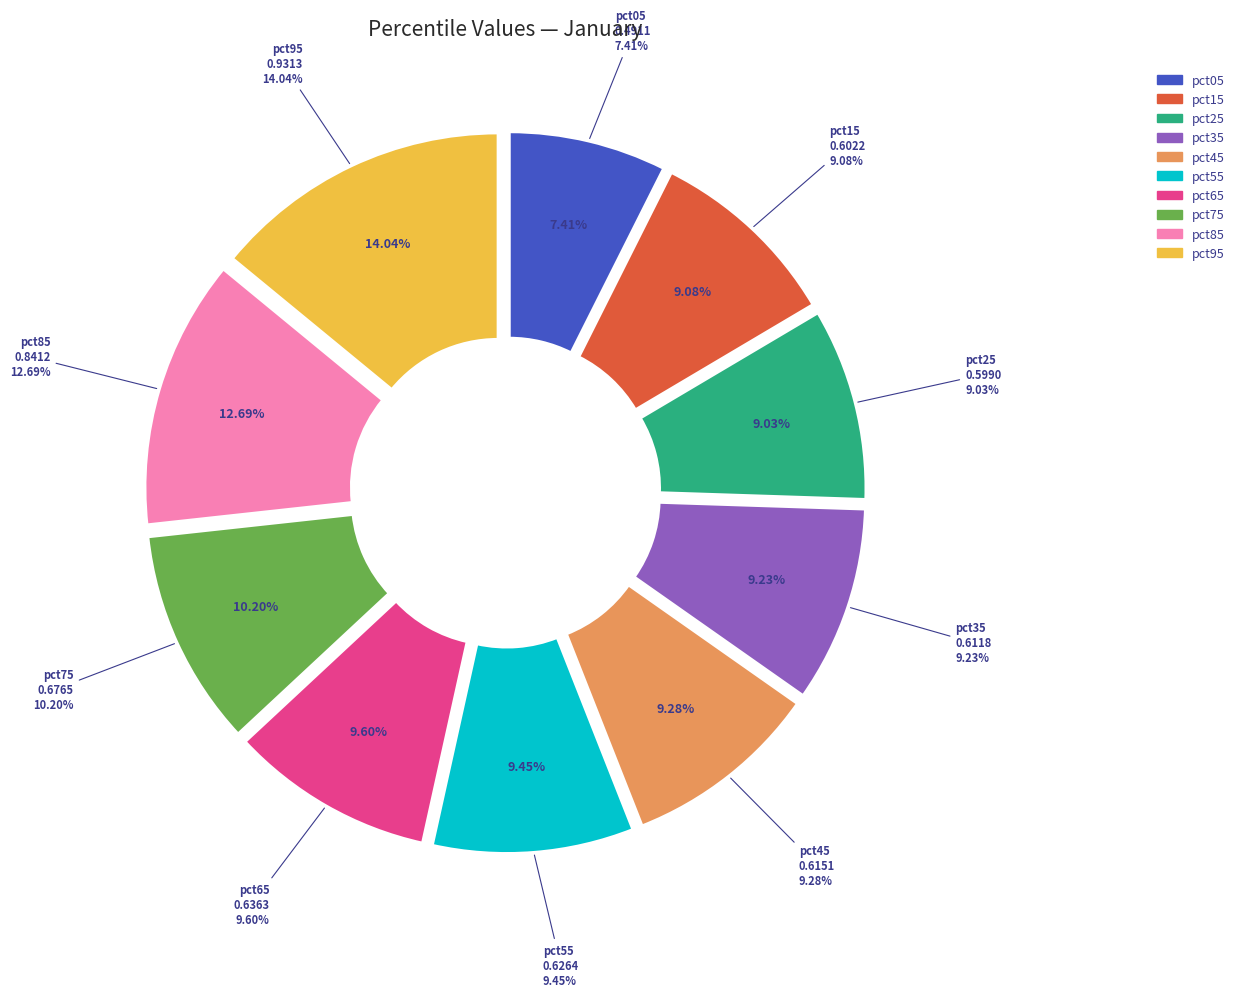

Which slice is the smallest?

pct05